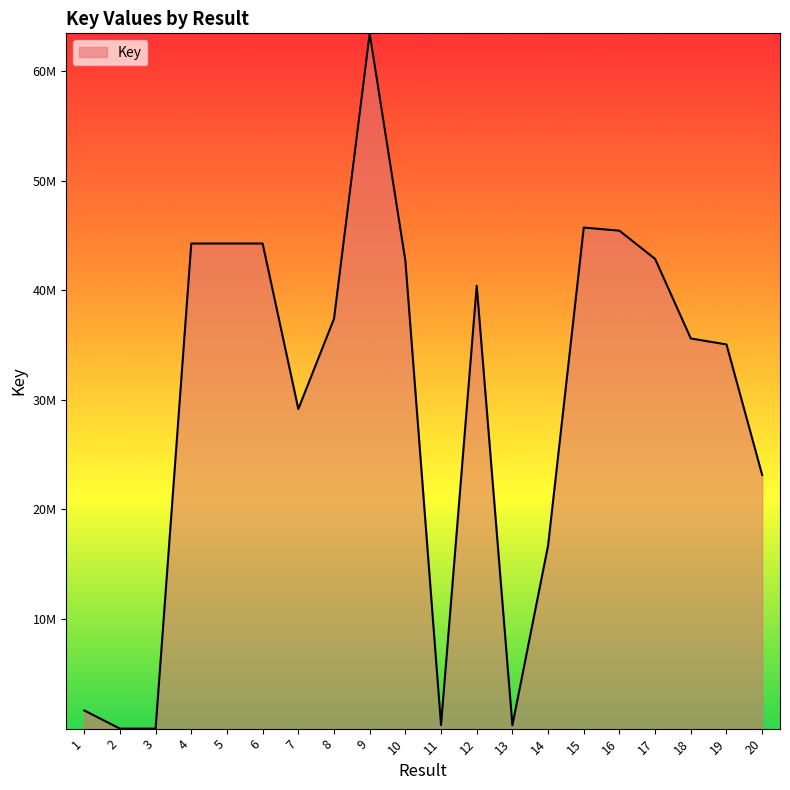

Which label corresponds to the smallest value in the chart?

2